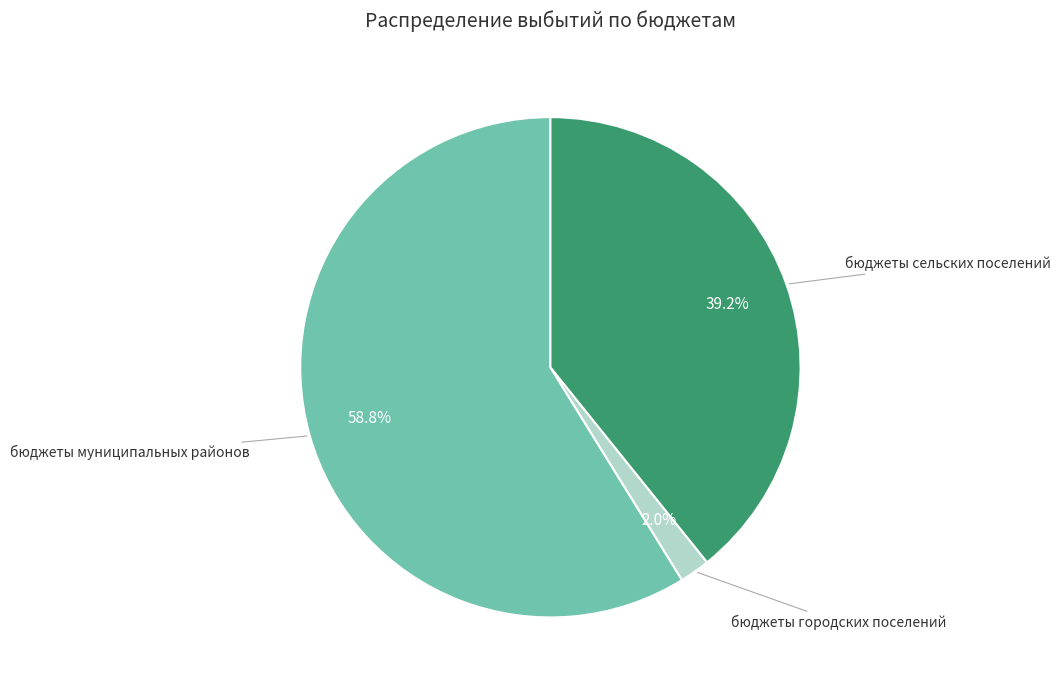

Is бюджеты сельских поселений the majority of the pie?

No